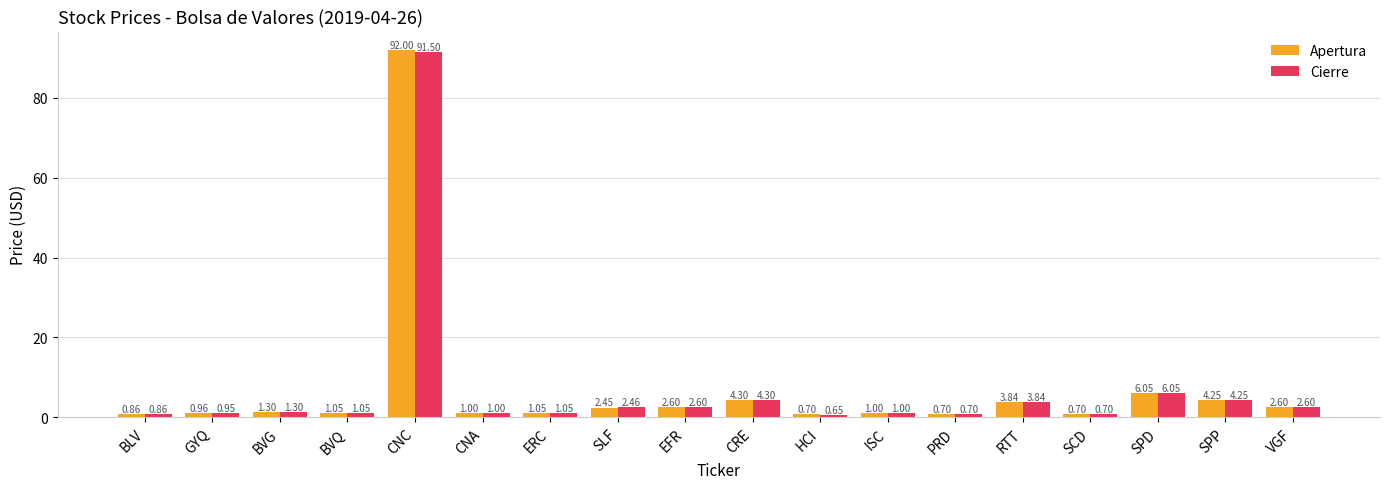

List the series in order of their overall mean, highest first.

Apertura, Cierre